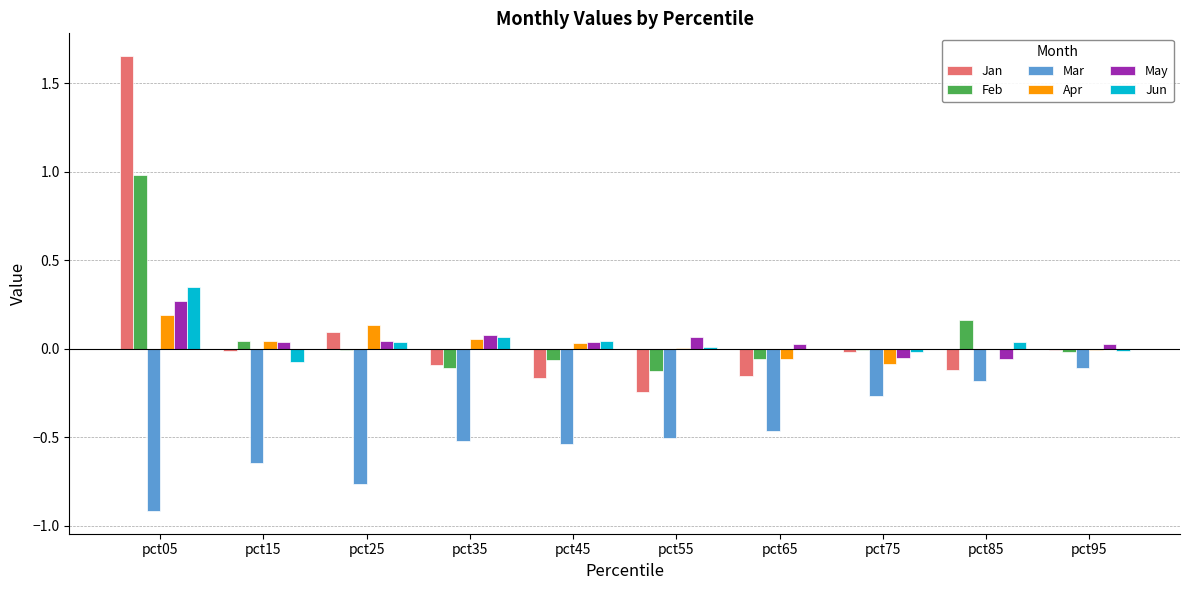

At which label does Jan reach its peak?

pct05